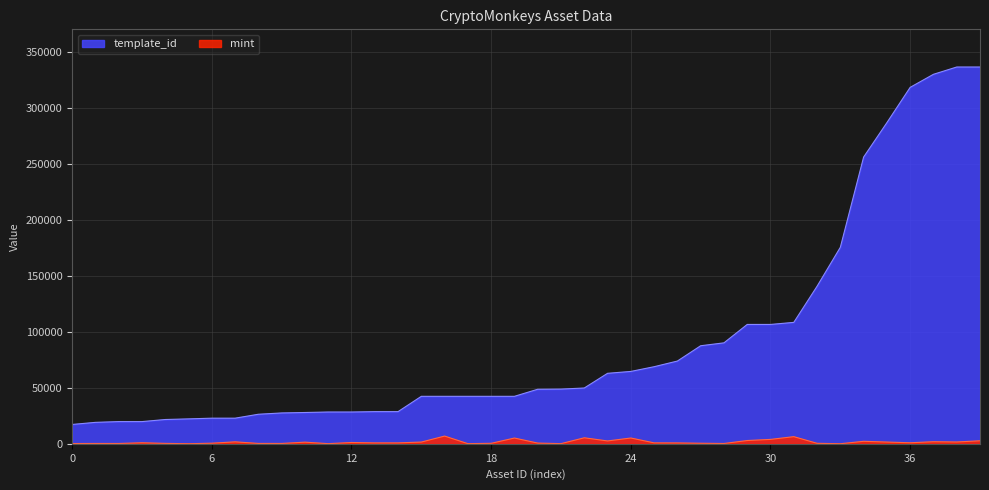

Which series has the largest total across all categories?

template_id